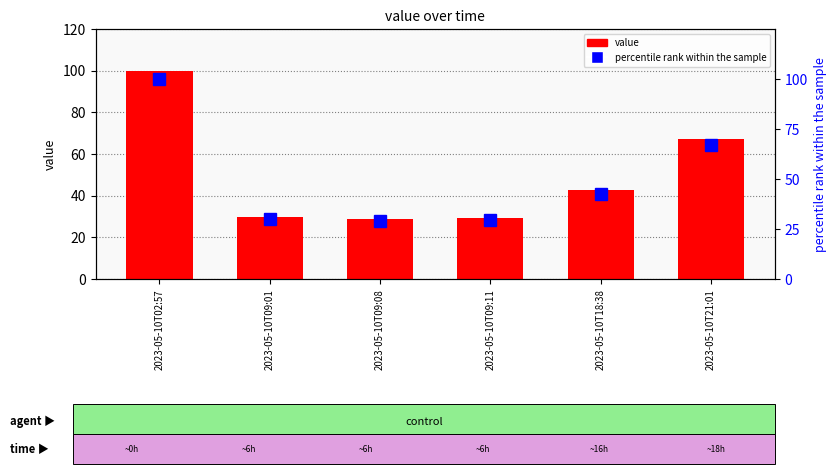

Where is percentile rank within the sample nearest to the value 64?

2023-05-10T21:01